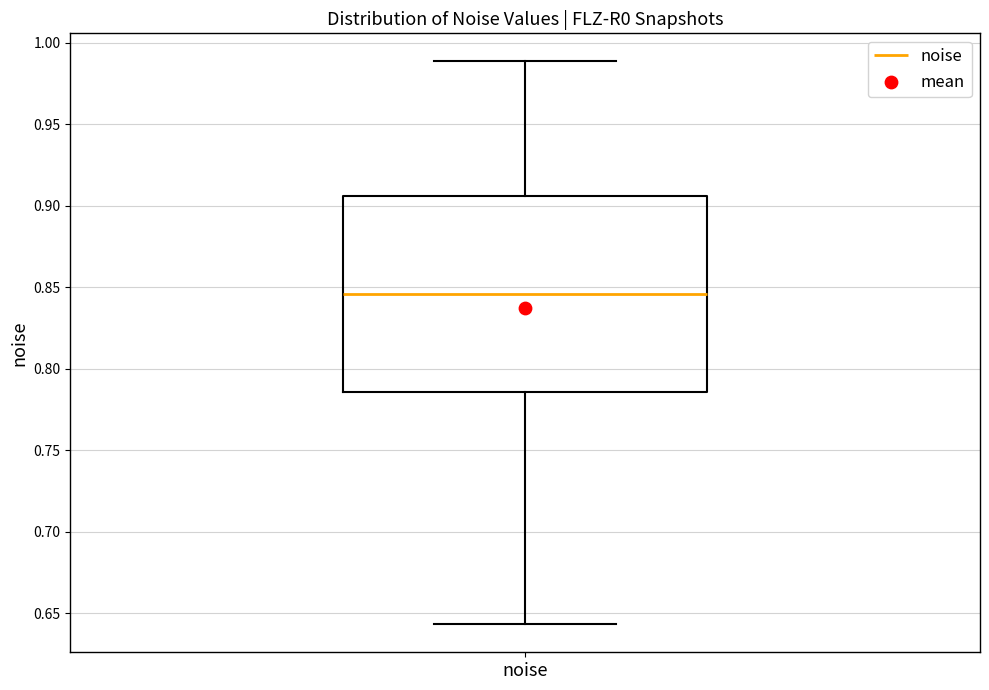

Read this box plot against the y-axis: the position of the median line, the range covered by the box, and the ends of both whiskers. The values are not printed on the chart, so give them approximately, as read against the axis.

median 0.845, box 0.785 to 0.905, whiskers 0.645 to 0.990